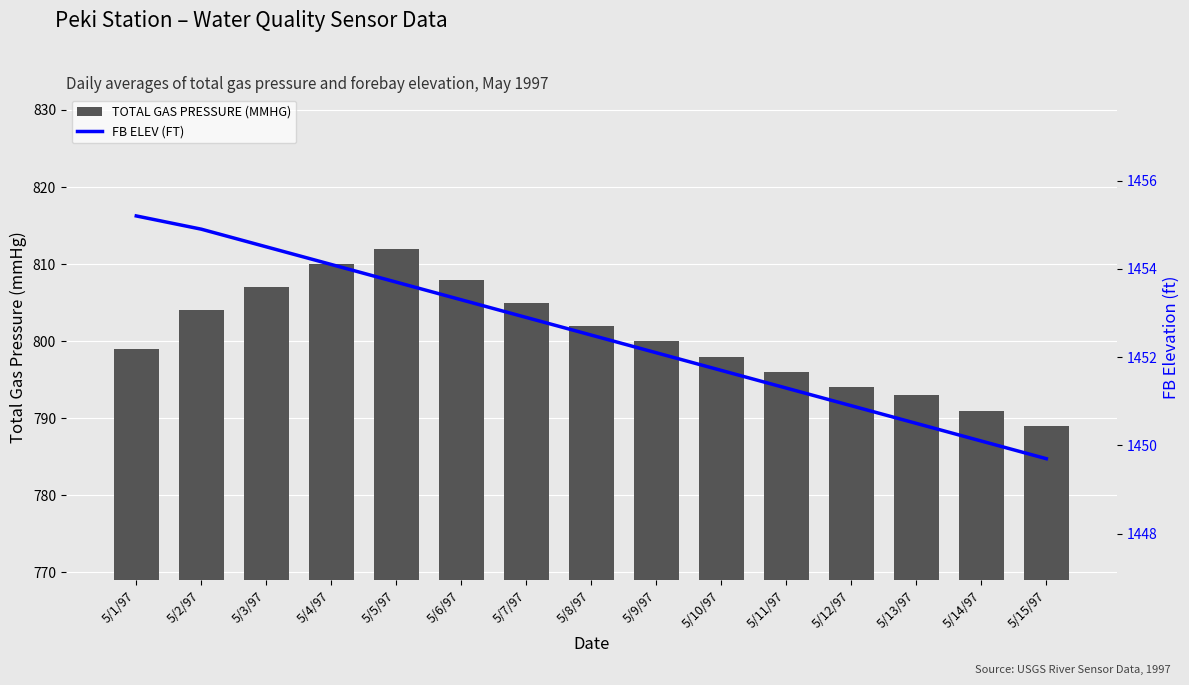

What are all the series names shown in the legend?

TOTAL GAS PRESSURE (MMHG), FB ELEV (FT)